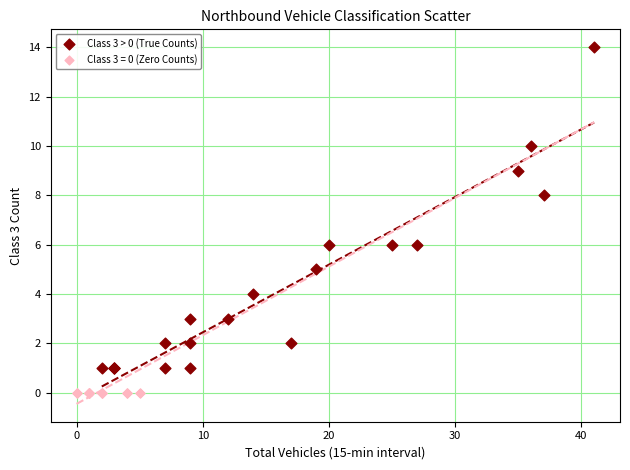

Which series contains the lowest Y value?

Class 3 = 0 (Zero Counts)